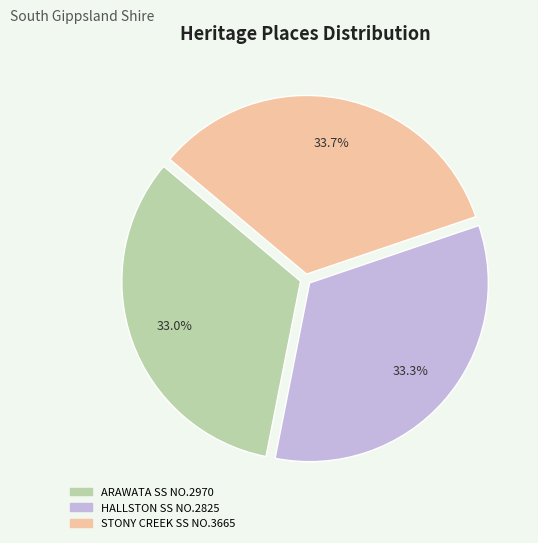

What is the total percentage of STONY CREEK SS NO.3665 and ARAWATA SS NO.2970?

66.7%